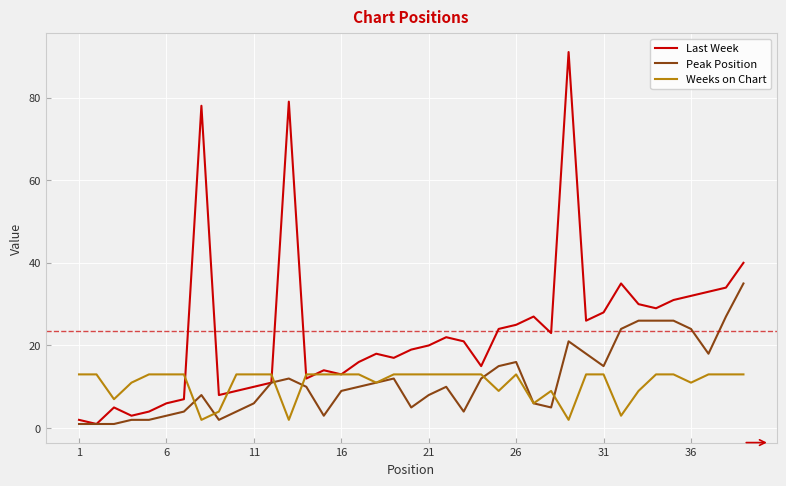

List the series in order of their peak value, highest first.

Last Week, Peak Position, Weeks on Chart